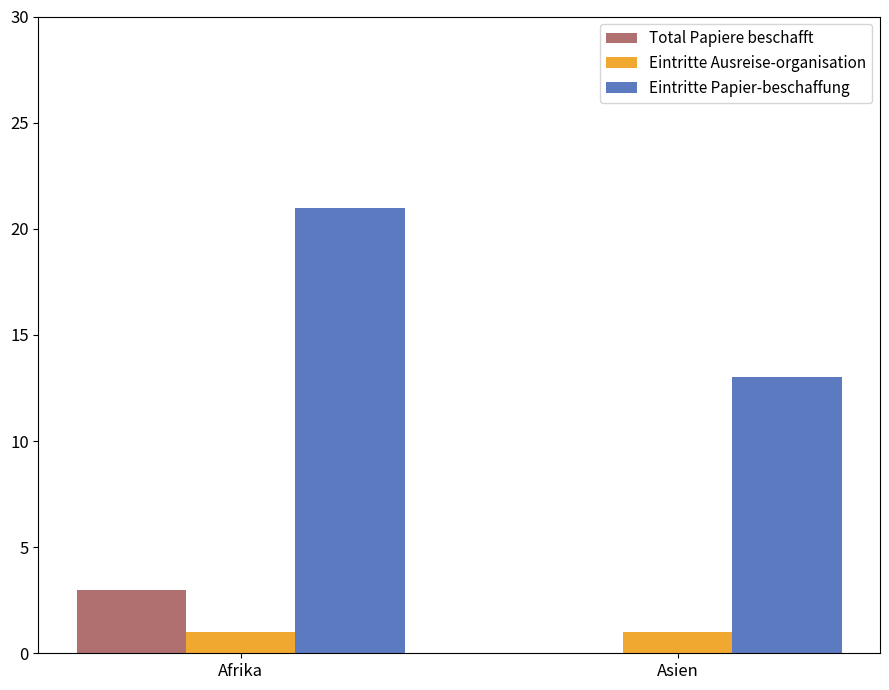

What is the maximum value shown in the chart?

21